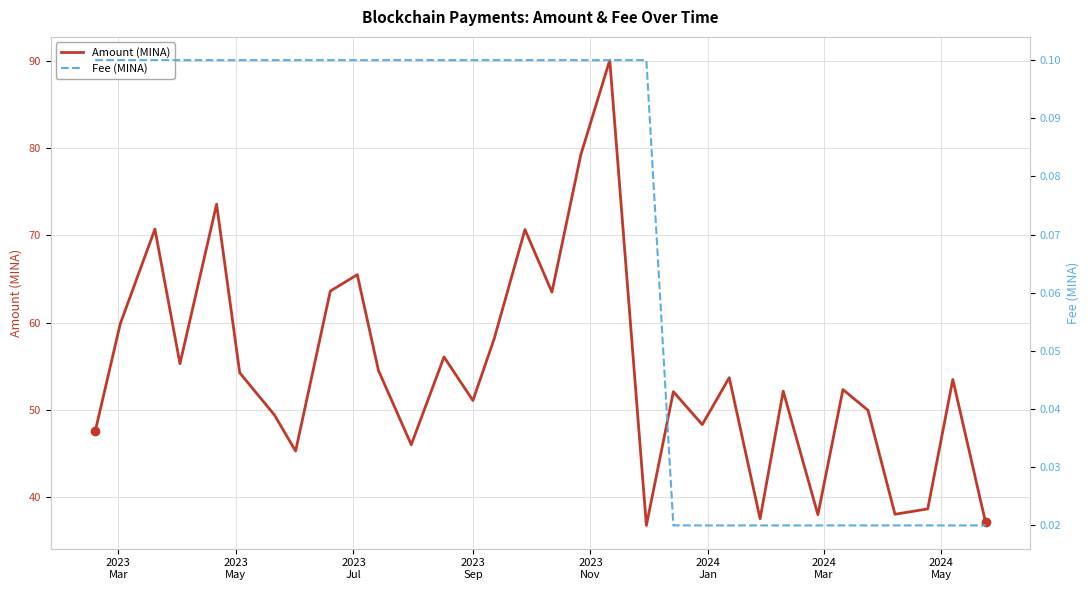

Count the number of data series in this chart.

2